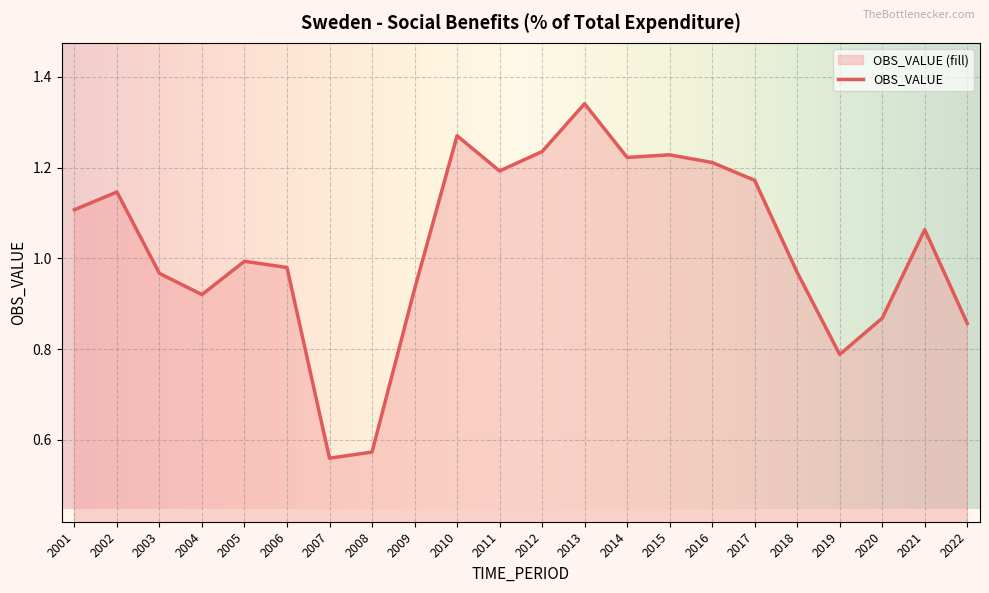

At which category does the data reach its first local valley?

2004